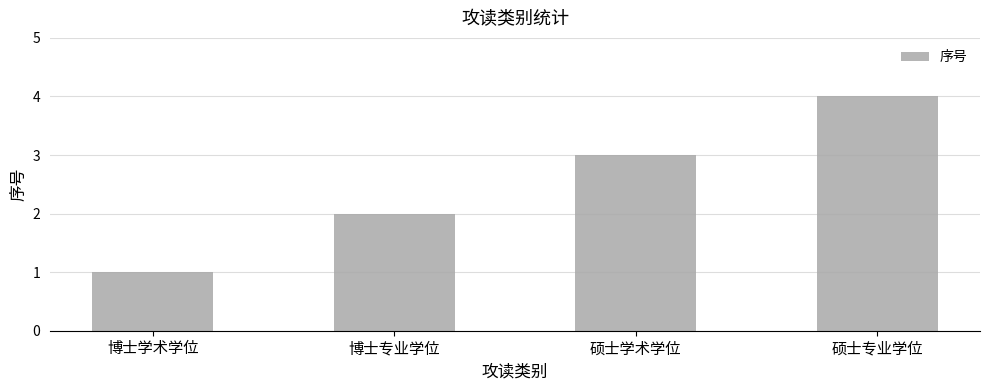

Count the values in the range 2 to 4.

3